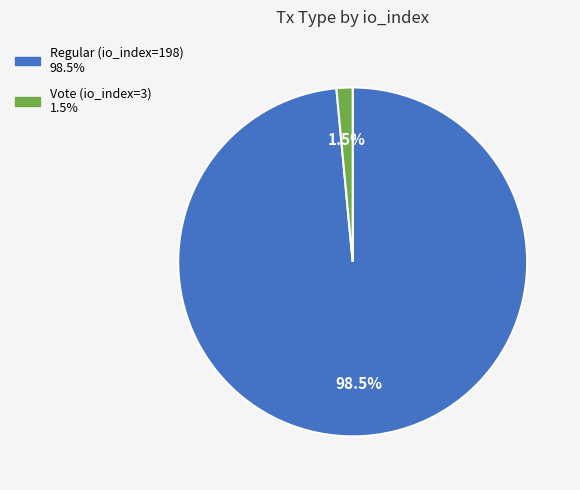

What is the total percentage of Vote (io_index=3) and Regular (io_index=198)?

100.0%